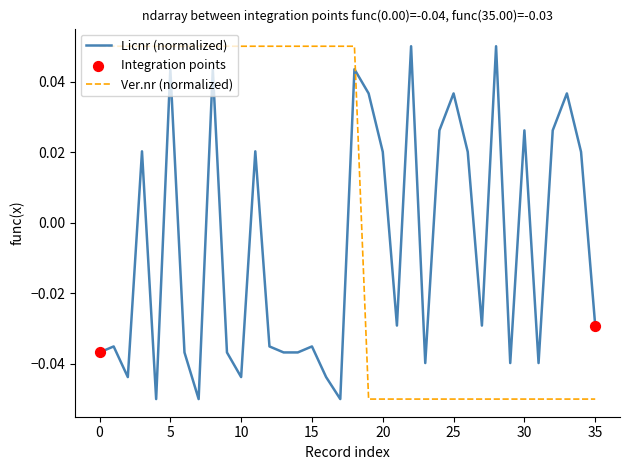

Which series has the largest total across all categories?

Ver.nr (normalized)